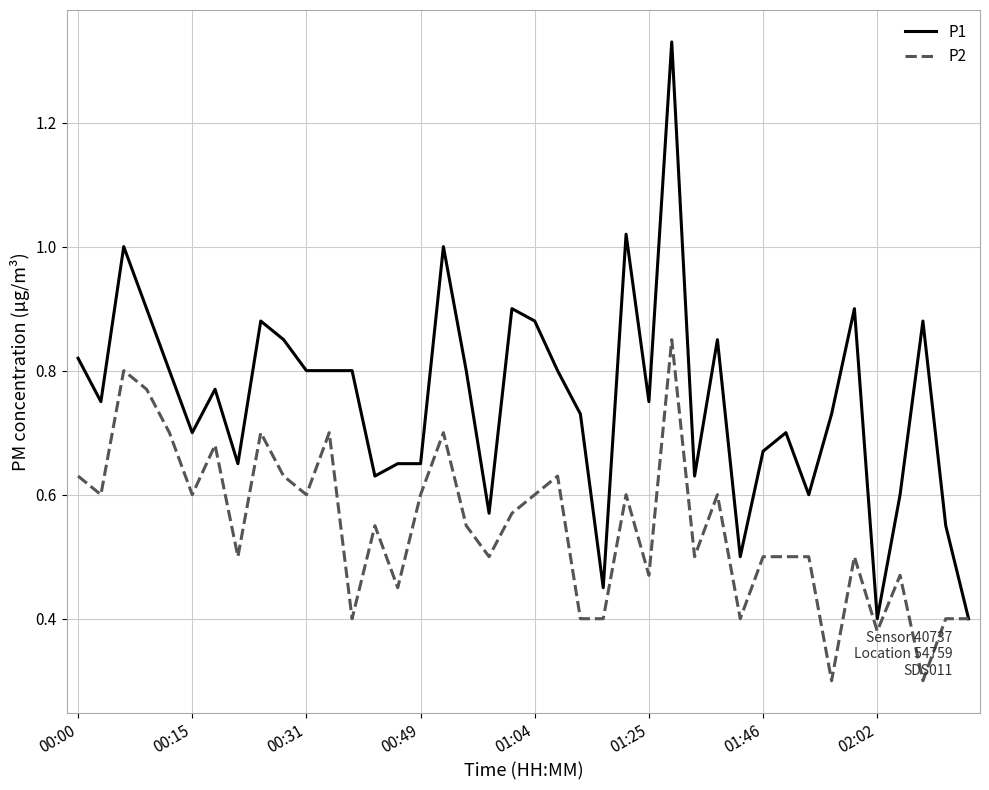

What is the minimum value for P2?

0.3